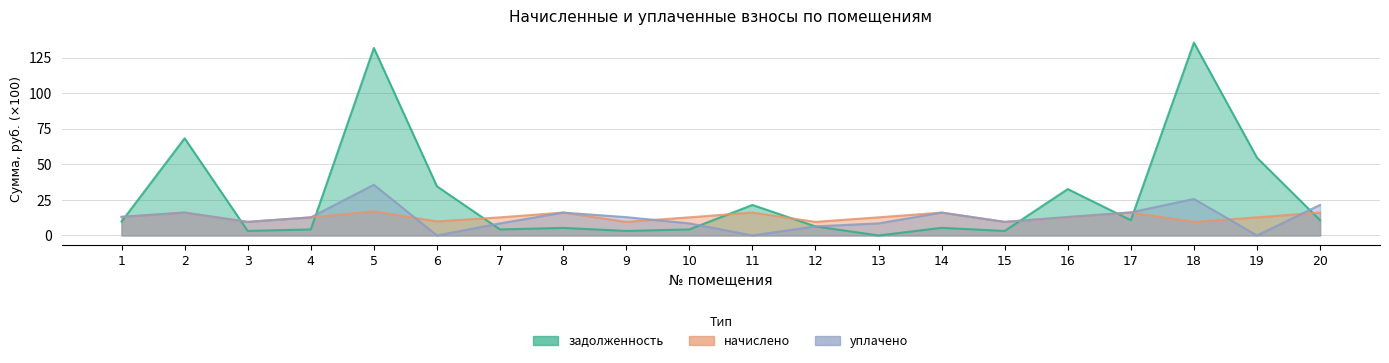

At how many categories does at least one series exceed 49?

4